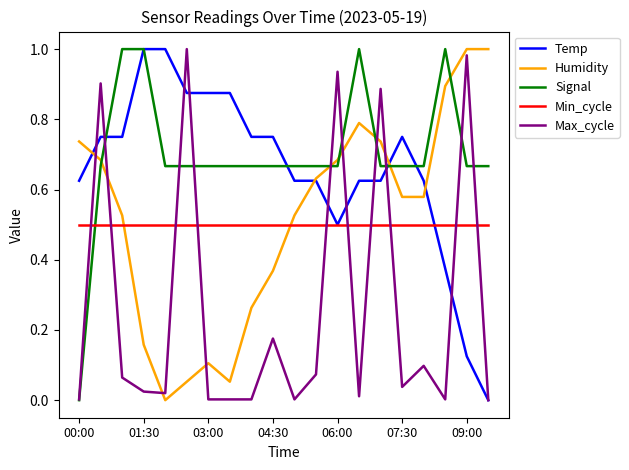

How many times do Min_cycle and Humidity cross each other?

2